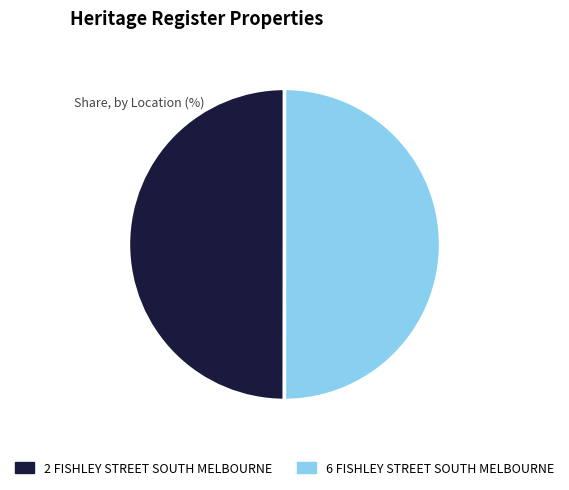

Is the sum of 2 FISHLEY STREET SOUTH MELBOURNE and 6 FISHLEY STREET SOUTH MELBOURNE greater than half?

Yes